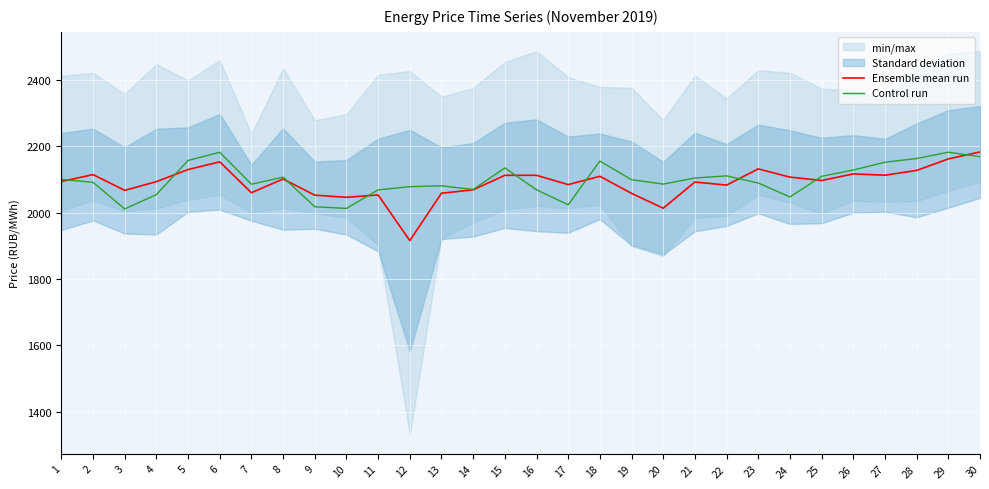

Between 16 and 28, which is larger?

28